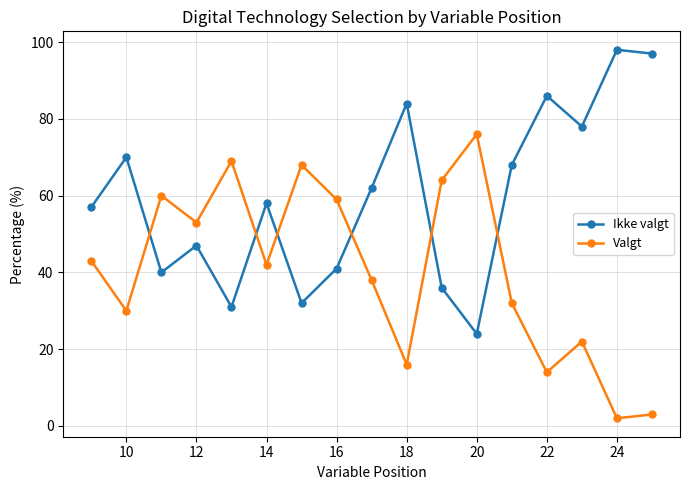

Which series has the widest spread of values?

Ikke valgt